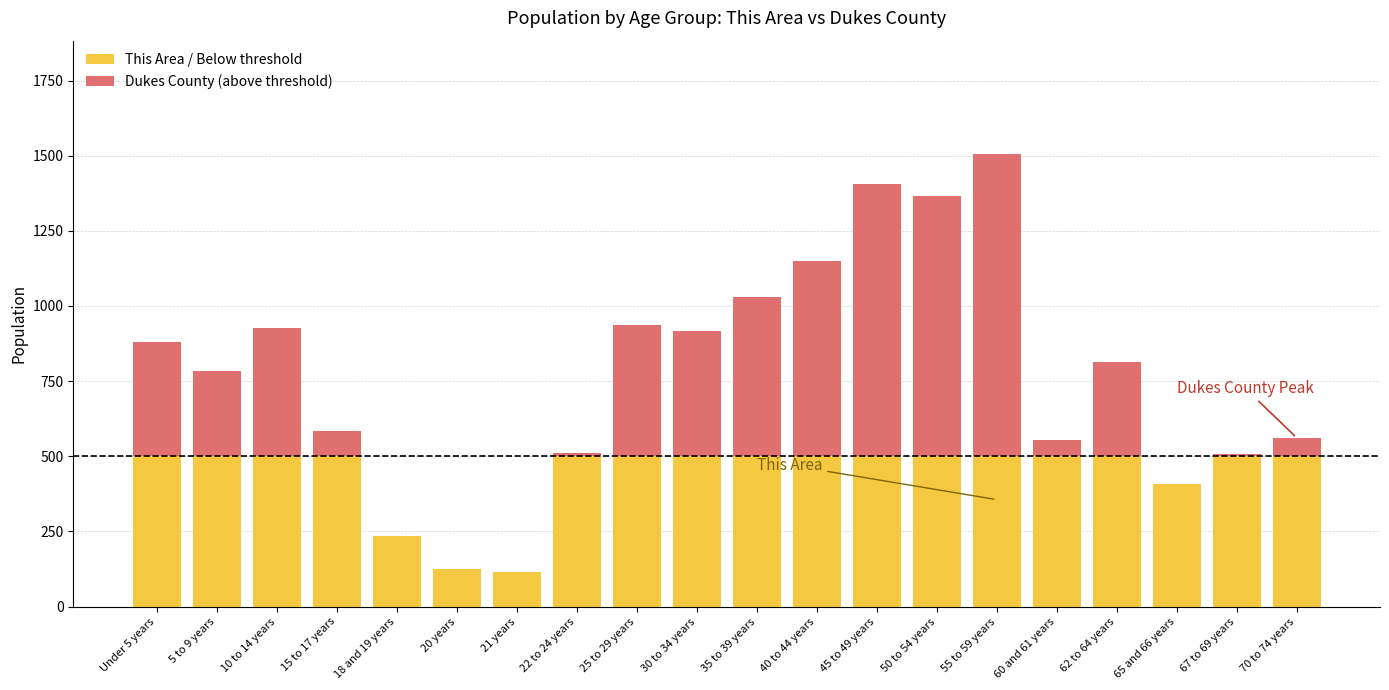

What position from the left is 21 years?

7